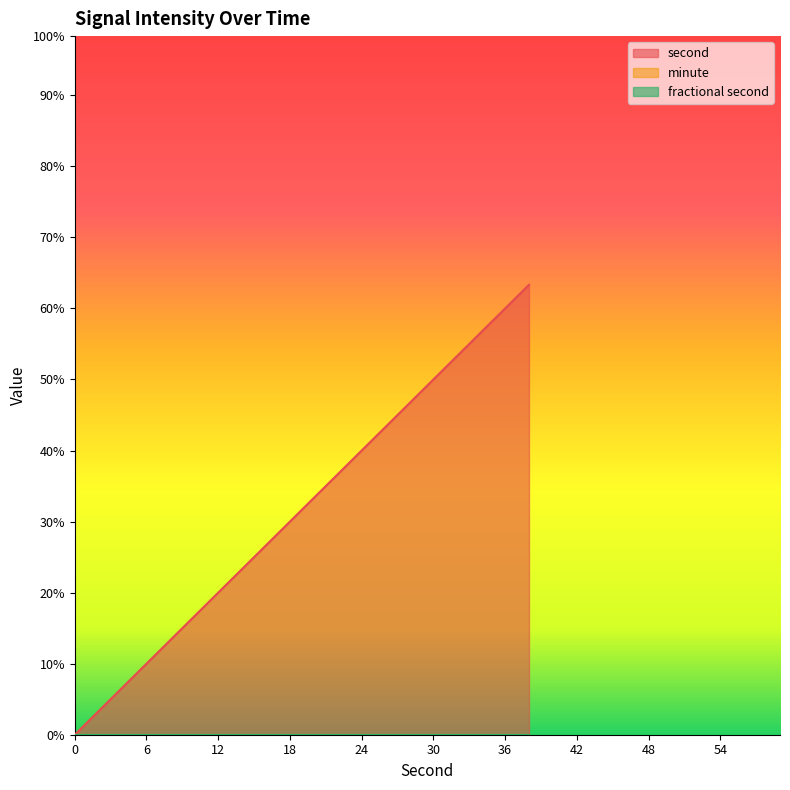

Between 20 and 22, which series saw the biggest shift?

second